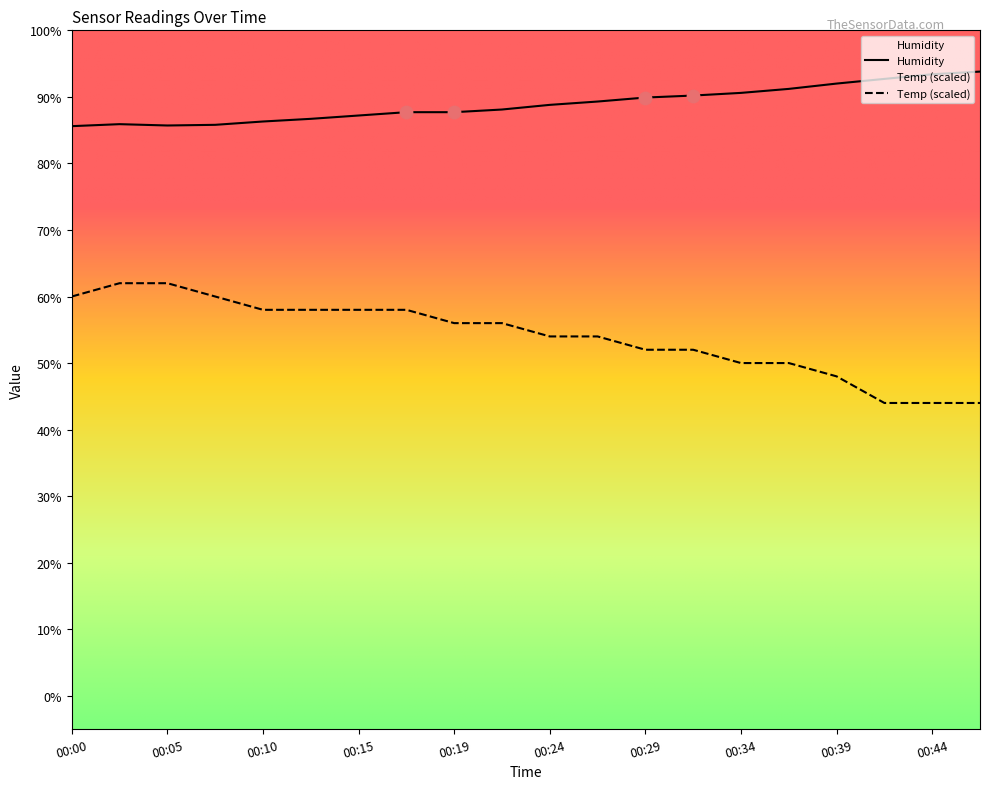

At how many categories does at least one series exceed 56?

20